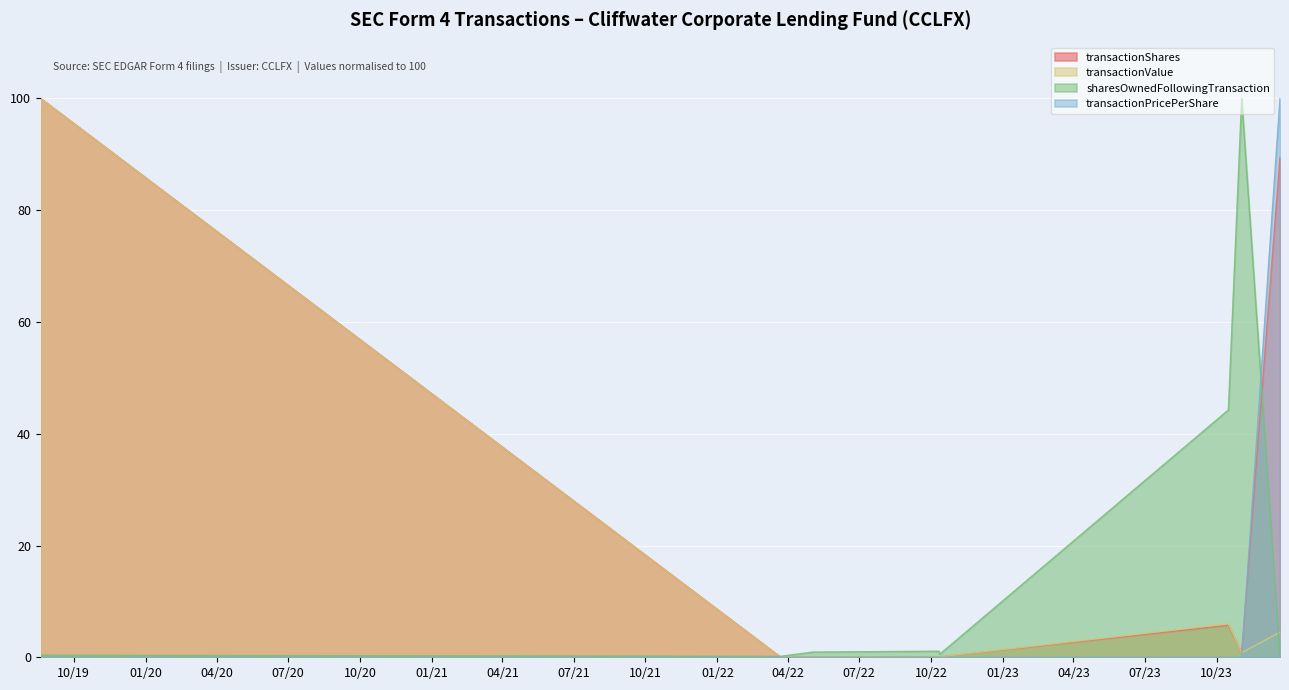

Which series ends up on top after the final intersection of transactionShares and transactionValue?

transactionShares